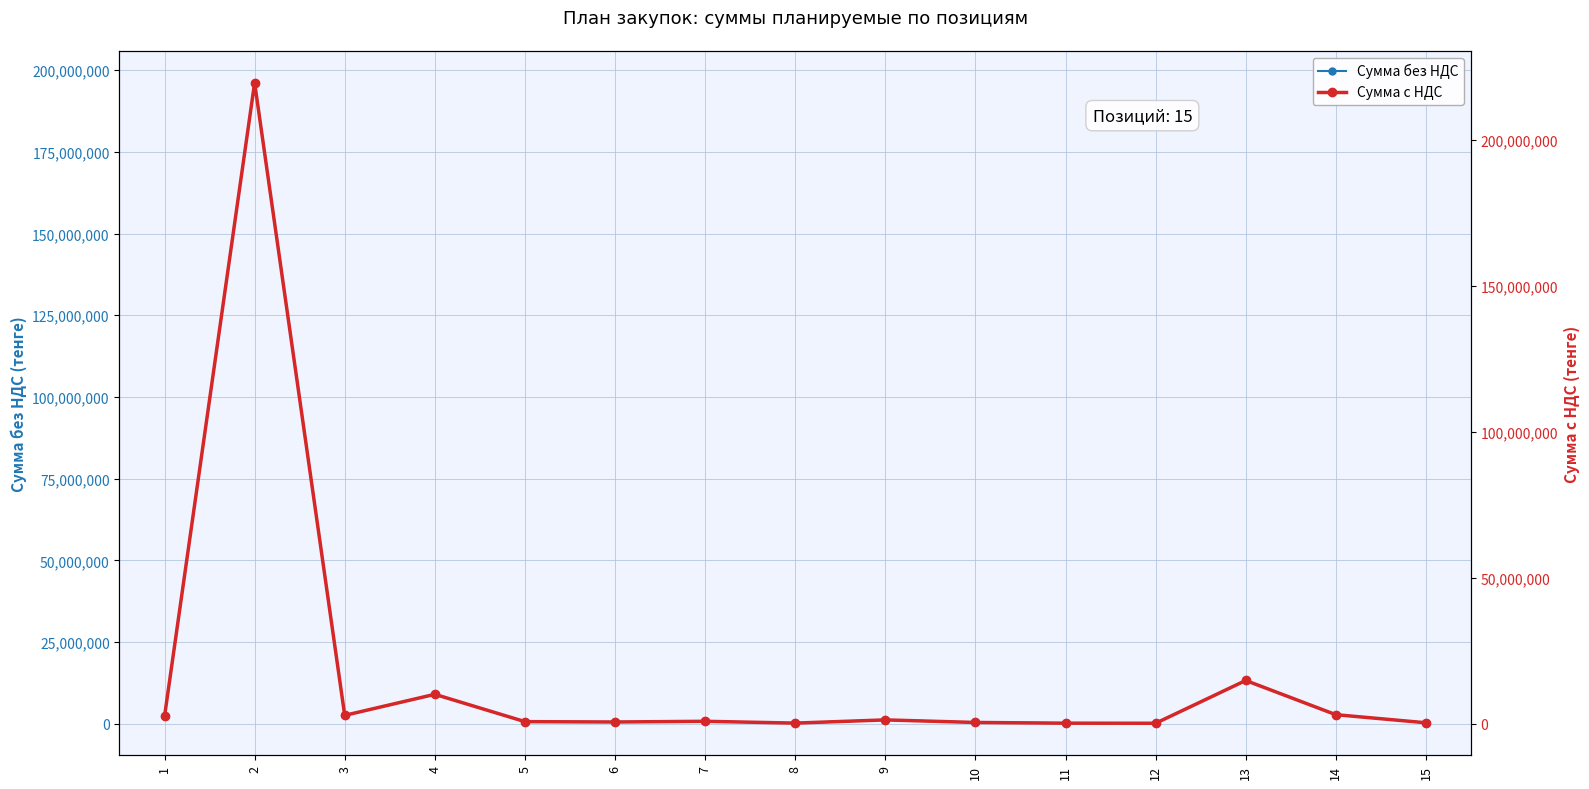

How many data points in Сумма без НДС are less than 750000?

7